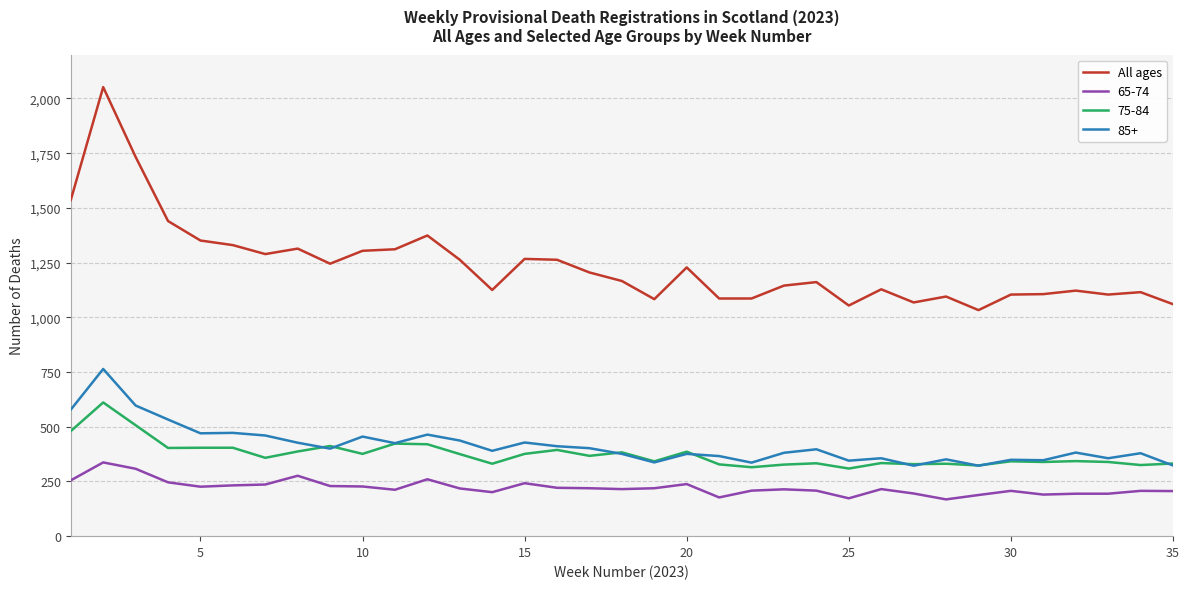

Which series has the largest range (max minus min)?

All ages